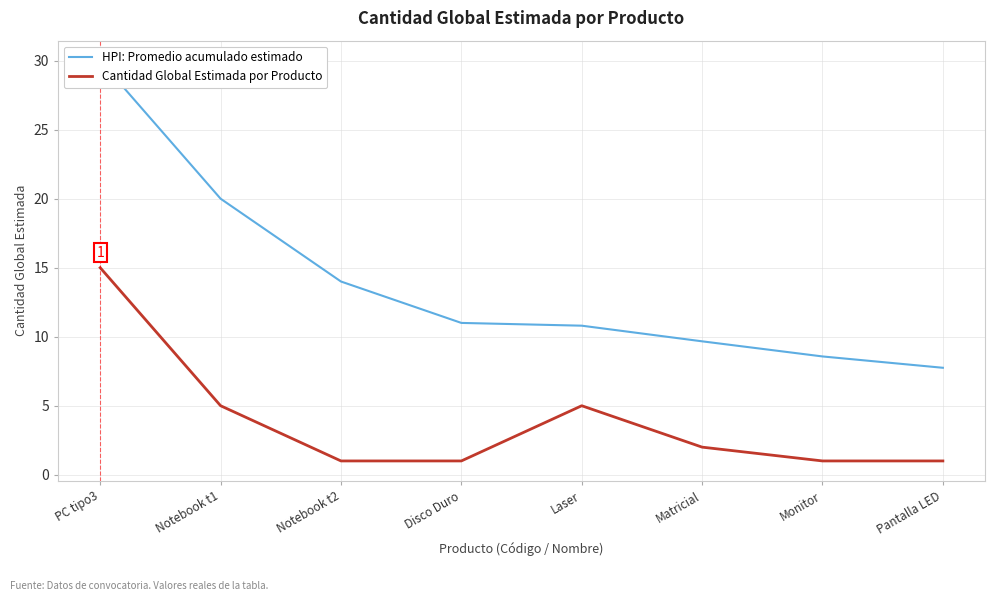

Read the Cantidad Global Estimada por Producto value at Notebook t1.

5